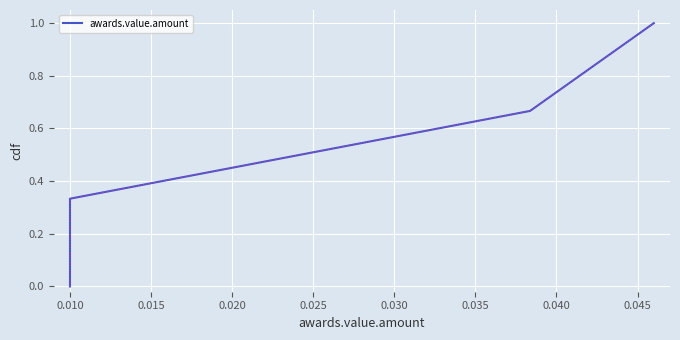

Reading left to right, list all the values displayed in this chart.

0.0	0.3	0.7	1.0	1.0